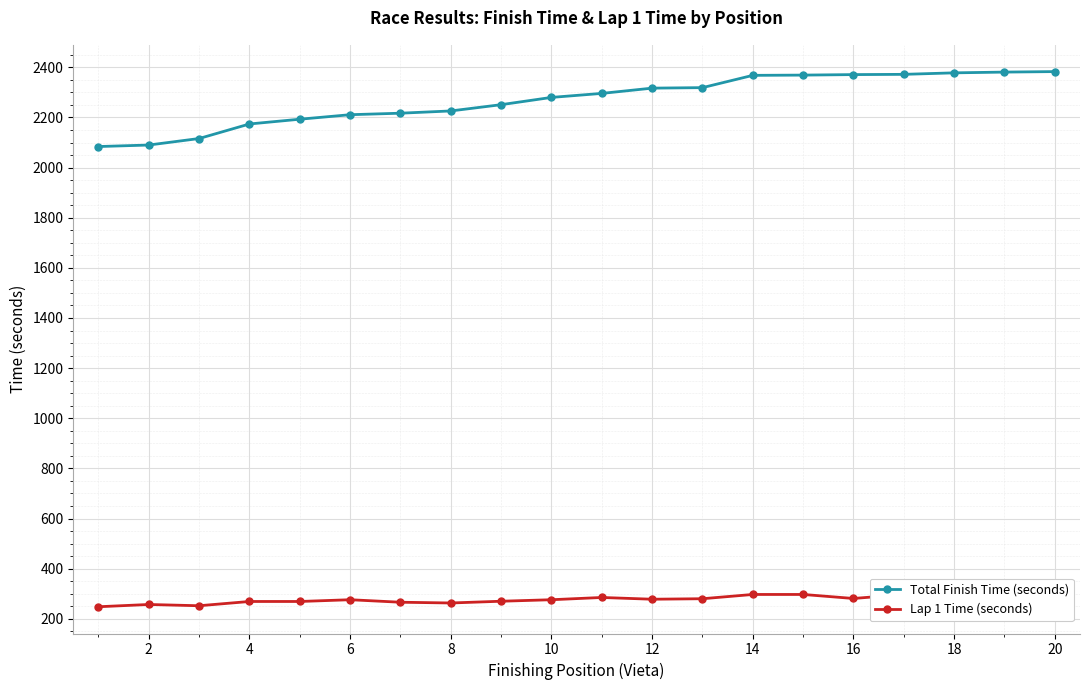

Read the Total Finish Time (seconds) value at 18, to the nearest 50.

2400